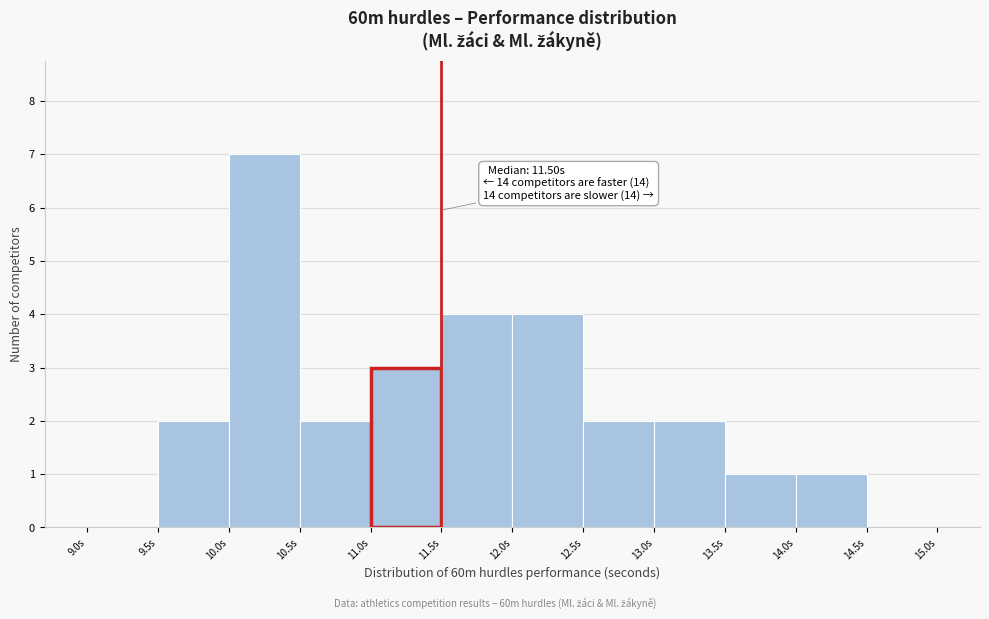

Over which range of the x-axis is the bar tallest?

10.0 to 10.5